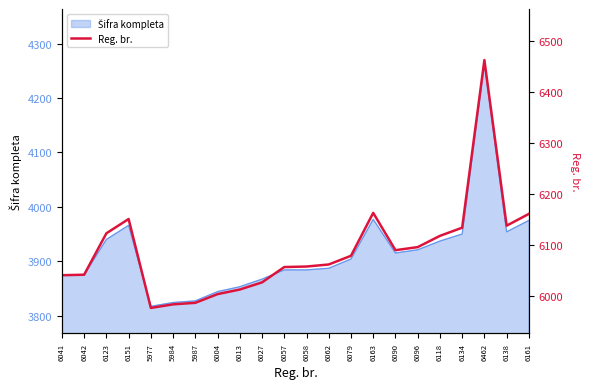

How many categories are shown in the chart?

22